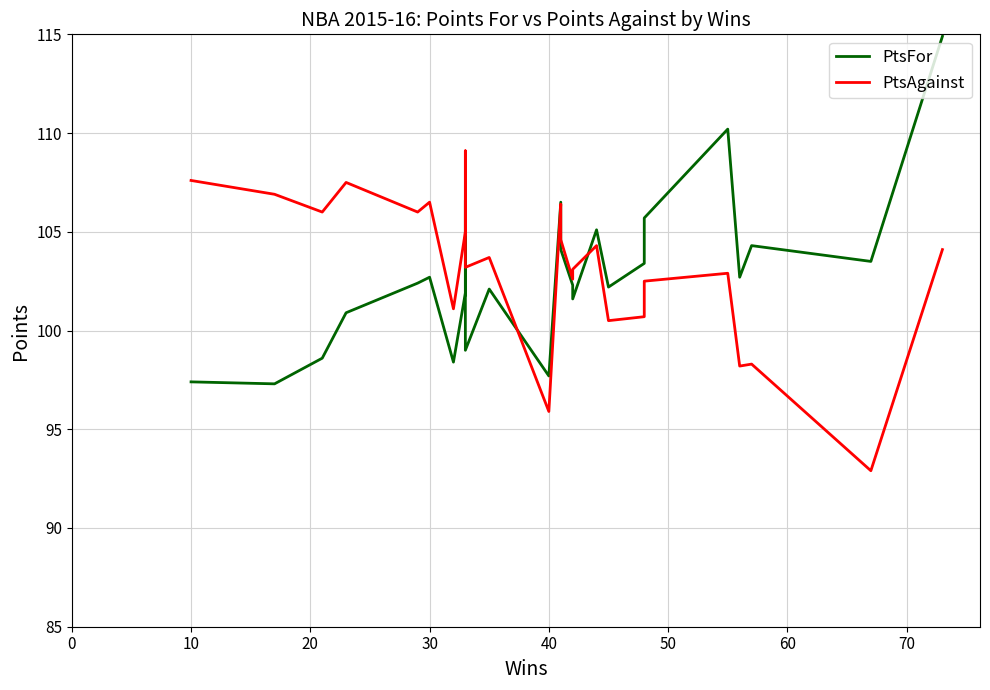

The PtsFor series shows 51.7 at 0. True or false?

False